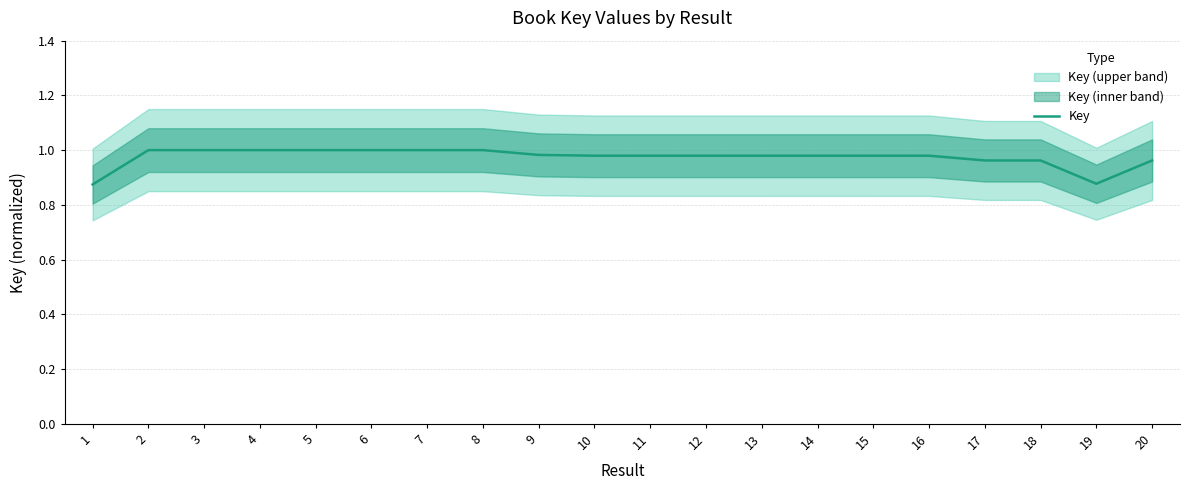

What is the difference between the maximum and second lowest values?

0.1